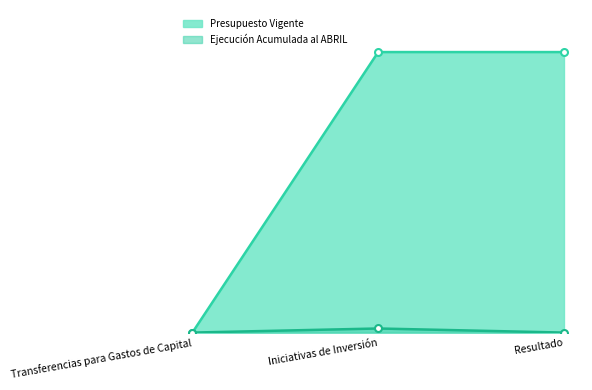

Which series changed the most between Iniciativas de Inversión and Resultado?

Ejecución Acumulada al ABRIL